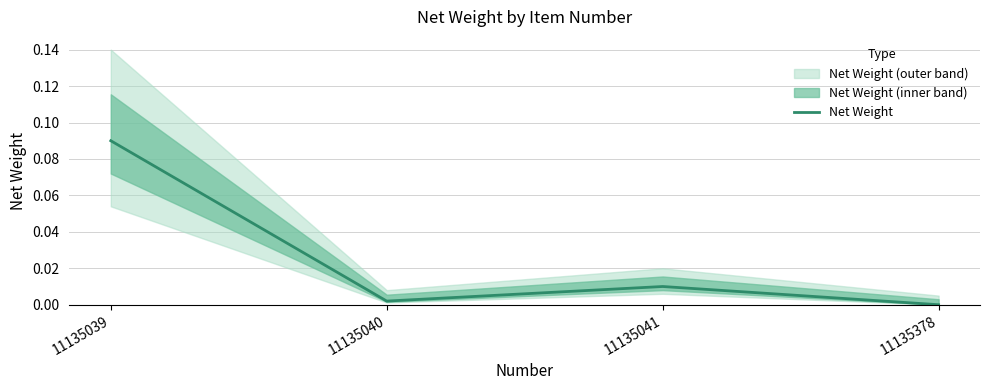

What is the maximum value shown in the chart?

0.1